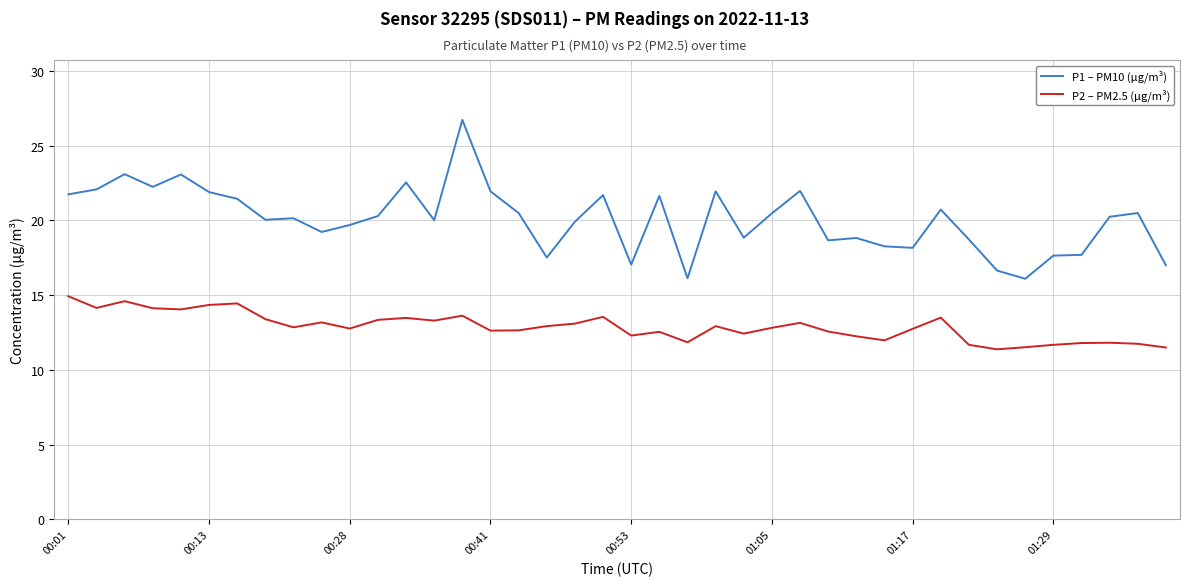

List the series in order of their peak value, lowest first.

P2 – PM2.5 (µg/m³), P1 – PM10 (µg/m³)